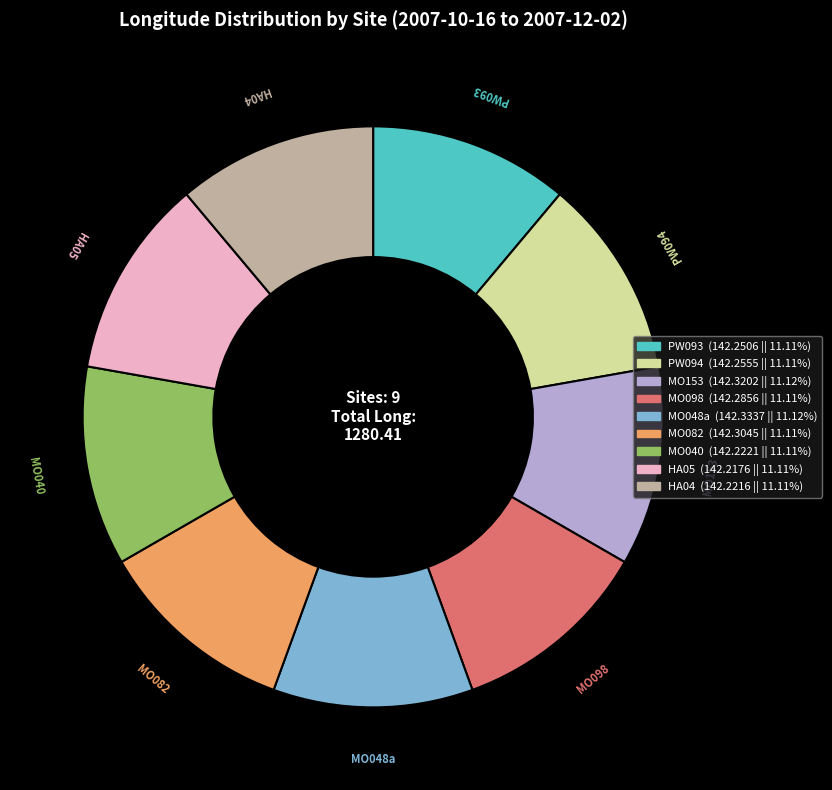

Does any single category account for the majority?

No